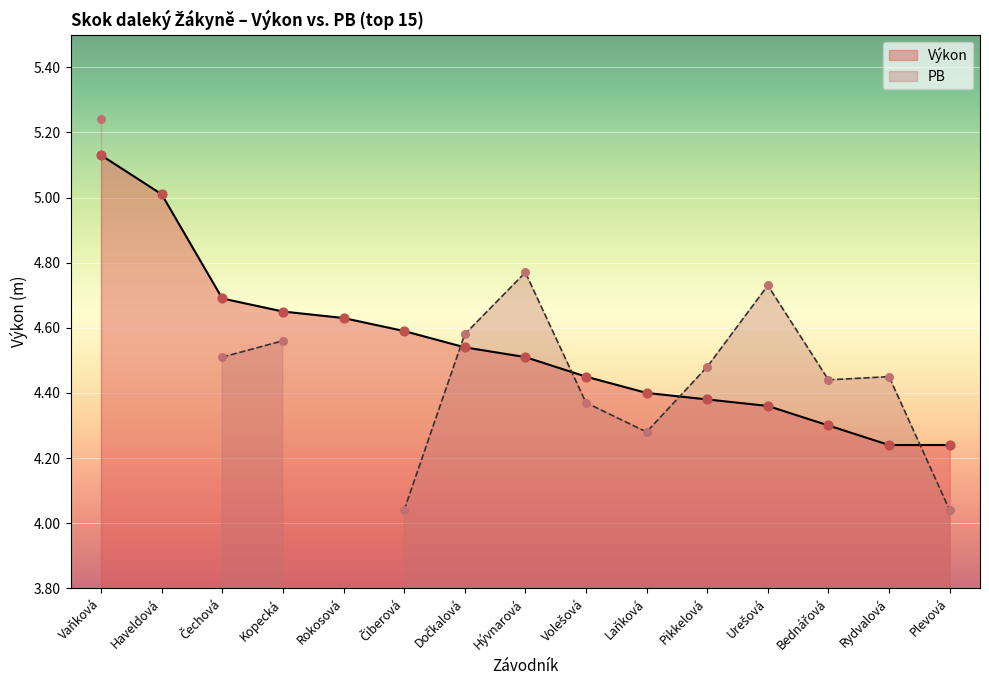

What is the change in value from Haveldová to Kopecká?

-0.4